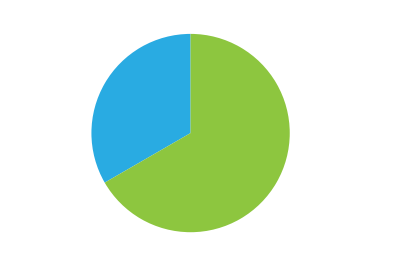

Approximately how many times larger is the value at Безстроковий compared to Строковий?

2.0